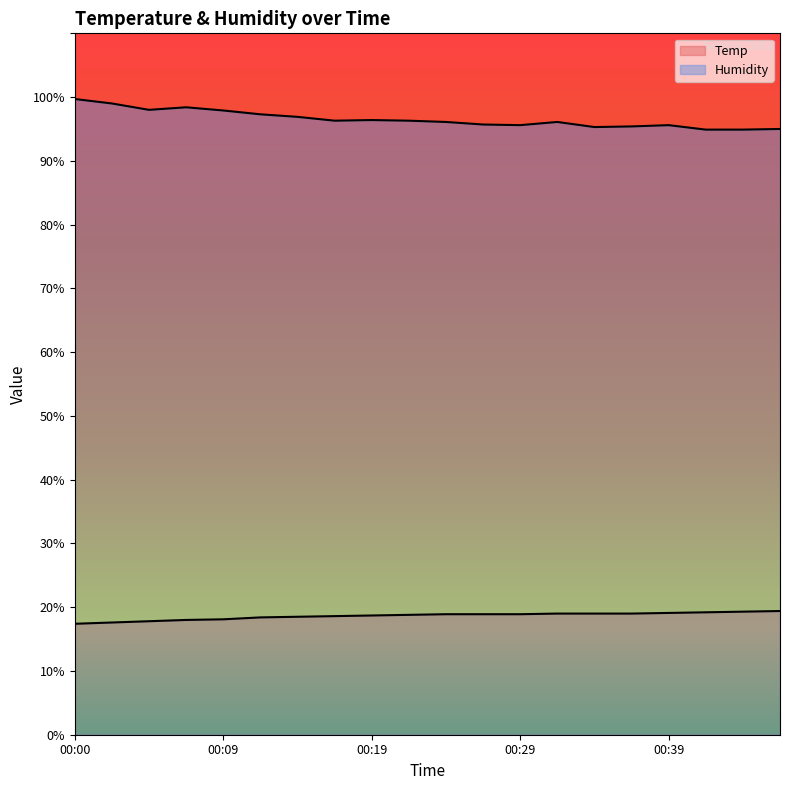

The value of Temp at 00:27 is 18.9. True or false?

True